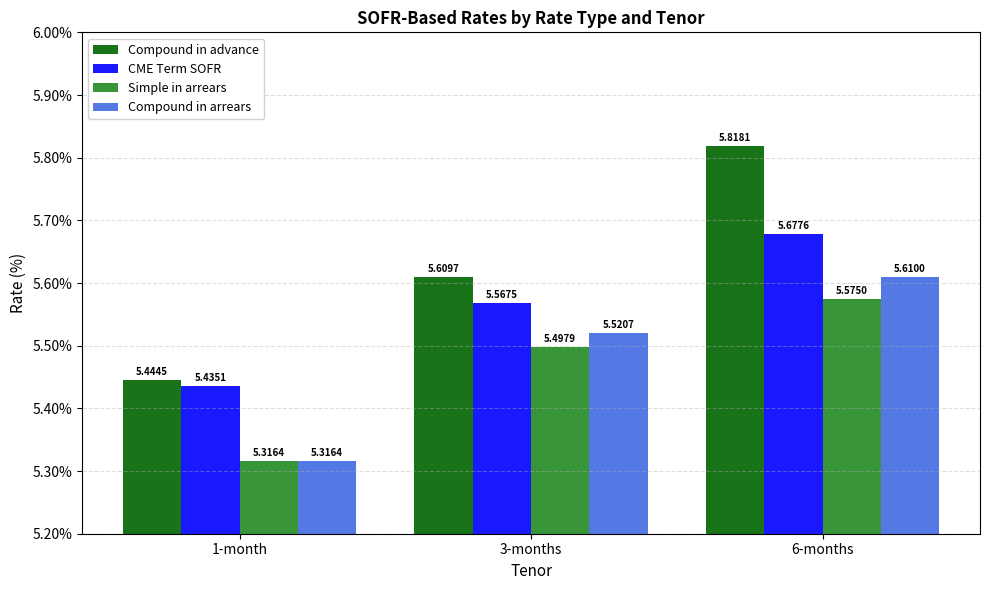

What is the sum of the Simple in arrears values at 3-months and 6-months?

11.1